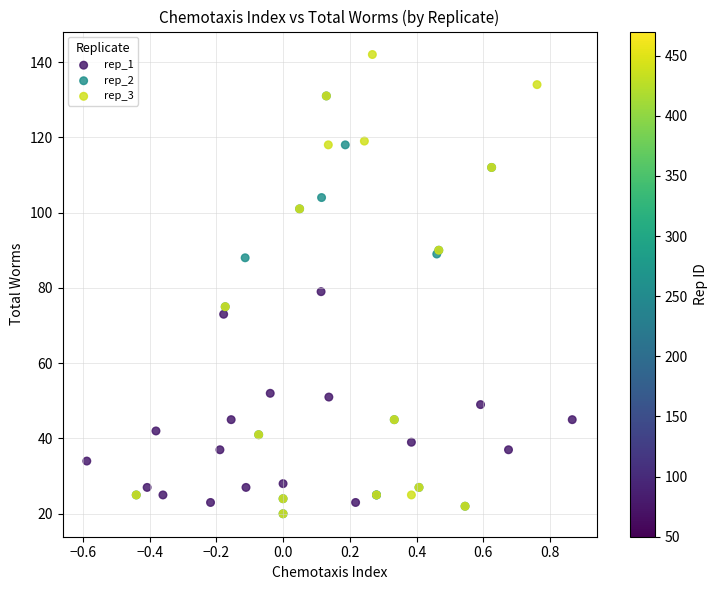

Which series reaches the maximum Y coordinate?

rep_3